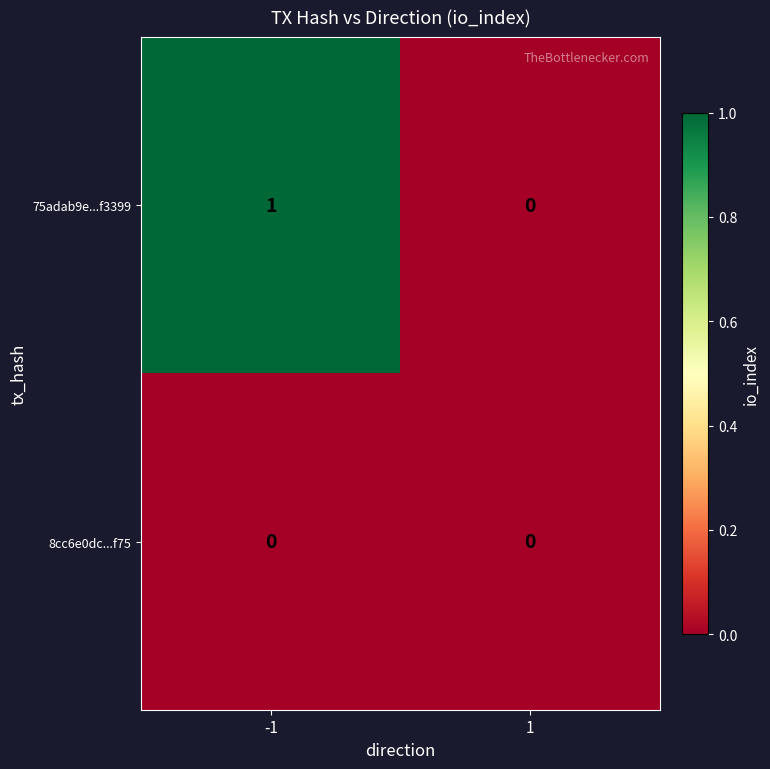

Reading left to right, transcribe all the data shown in this chart.

75adab9e...f3399: 1	0
8cc6e0dc...f75: 0	0